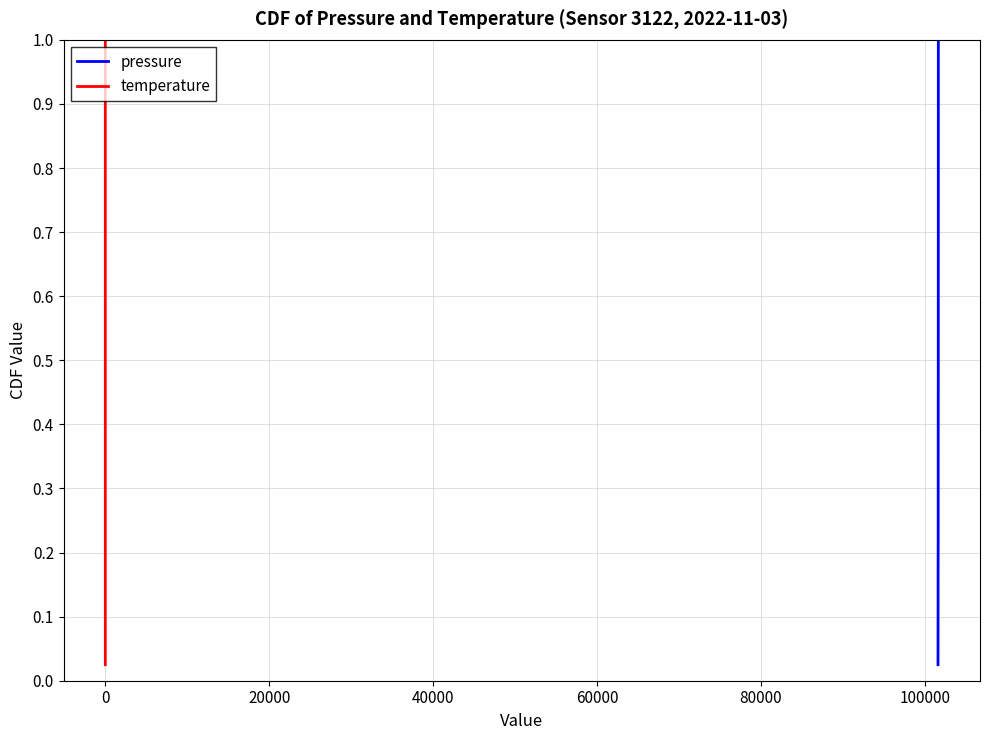

What is the value of the temperature point at the 14th from the left?

0.3